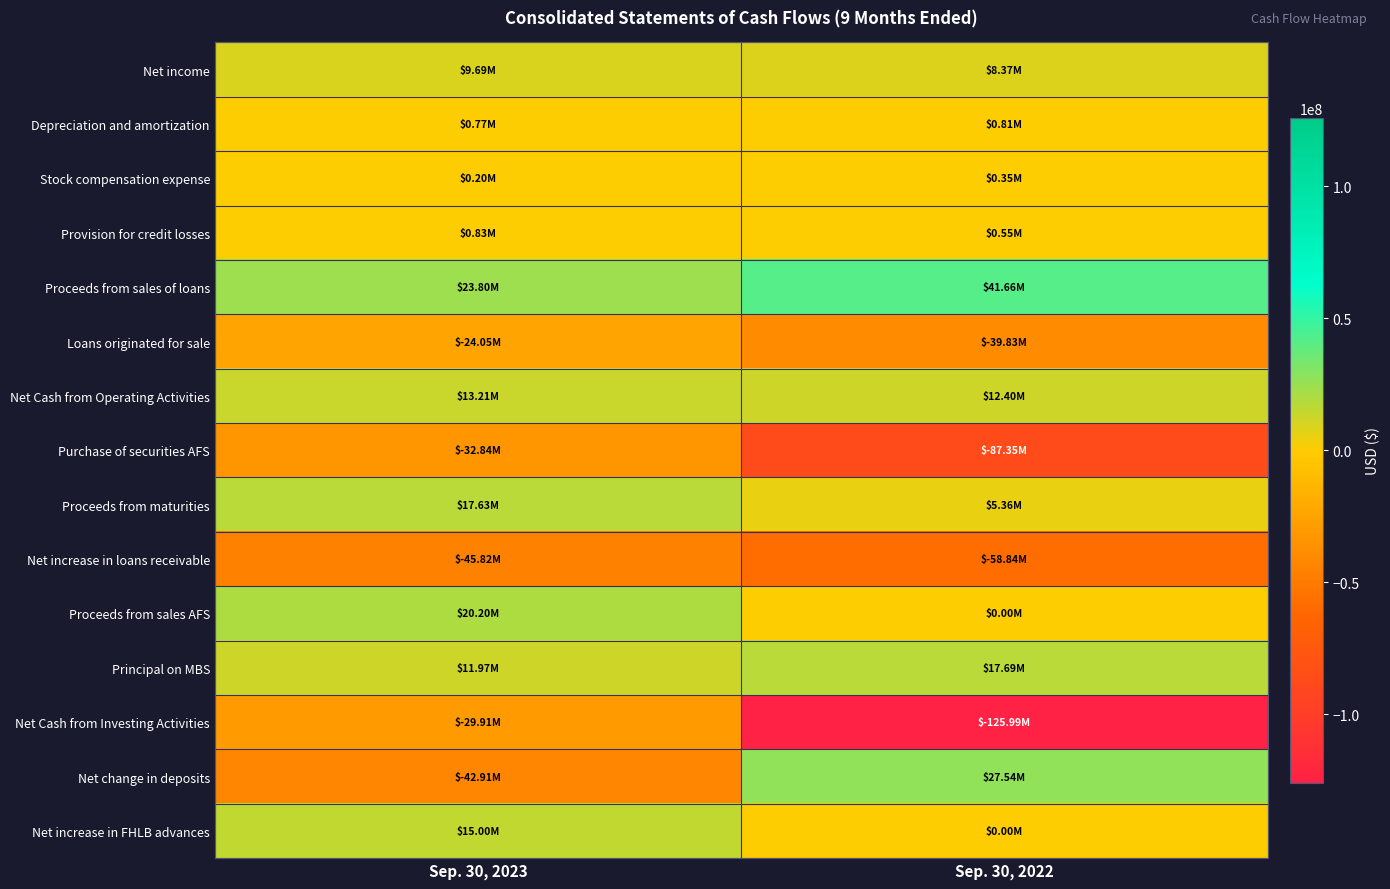

How many distinct data groups are displayed?

15